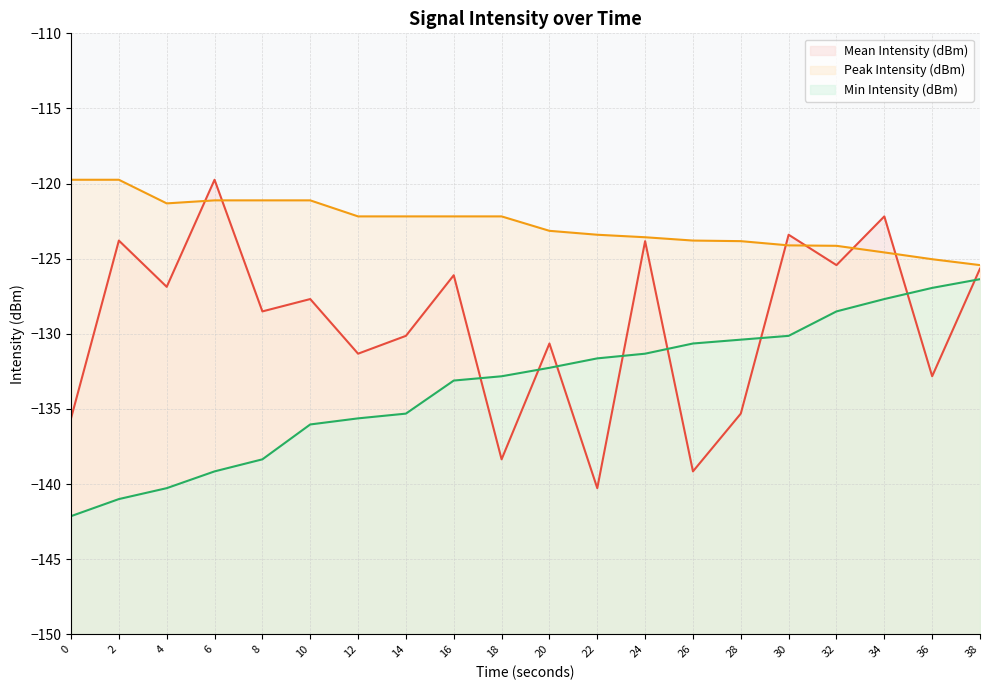

What is the minimum value shown in the chart?

-142.1